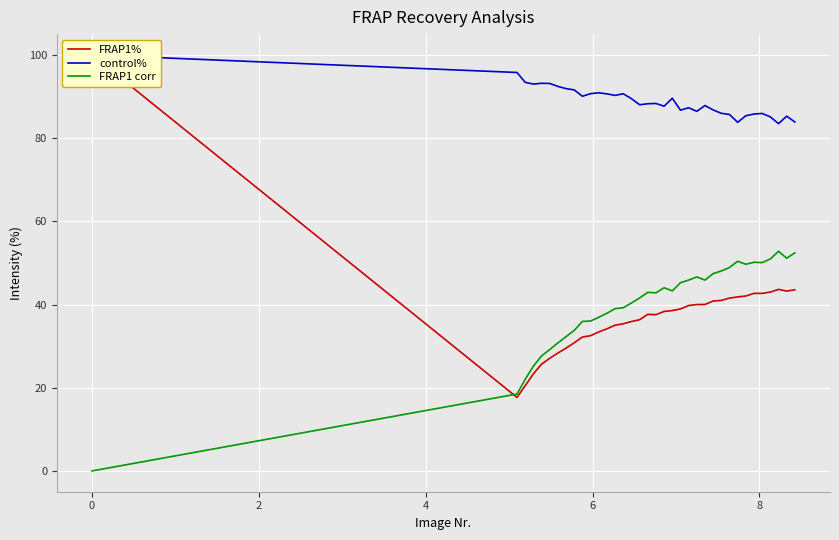

True or false: control% and FRAP1 corr cross at least once.

False